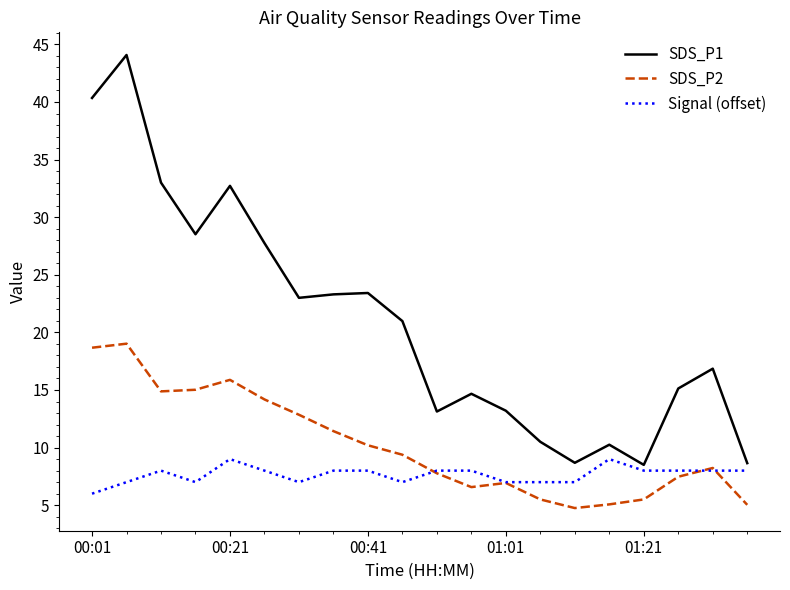

True or false: SDS_P2 and SDS_P1 cross at least once.

False